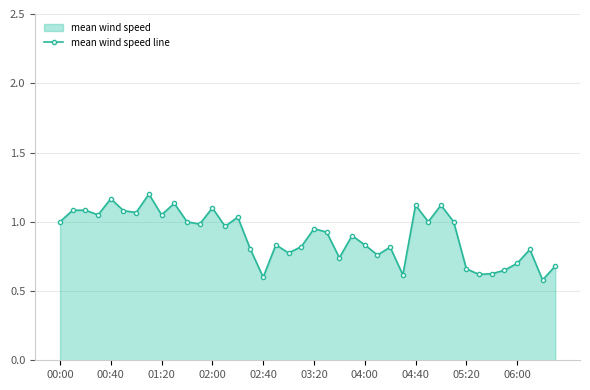

How many lines are shown in the chart?

1